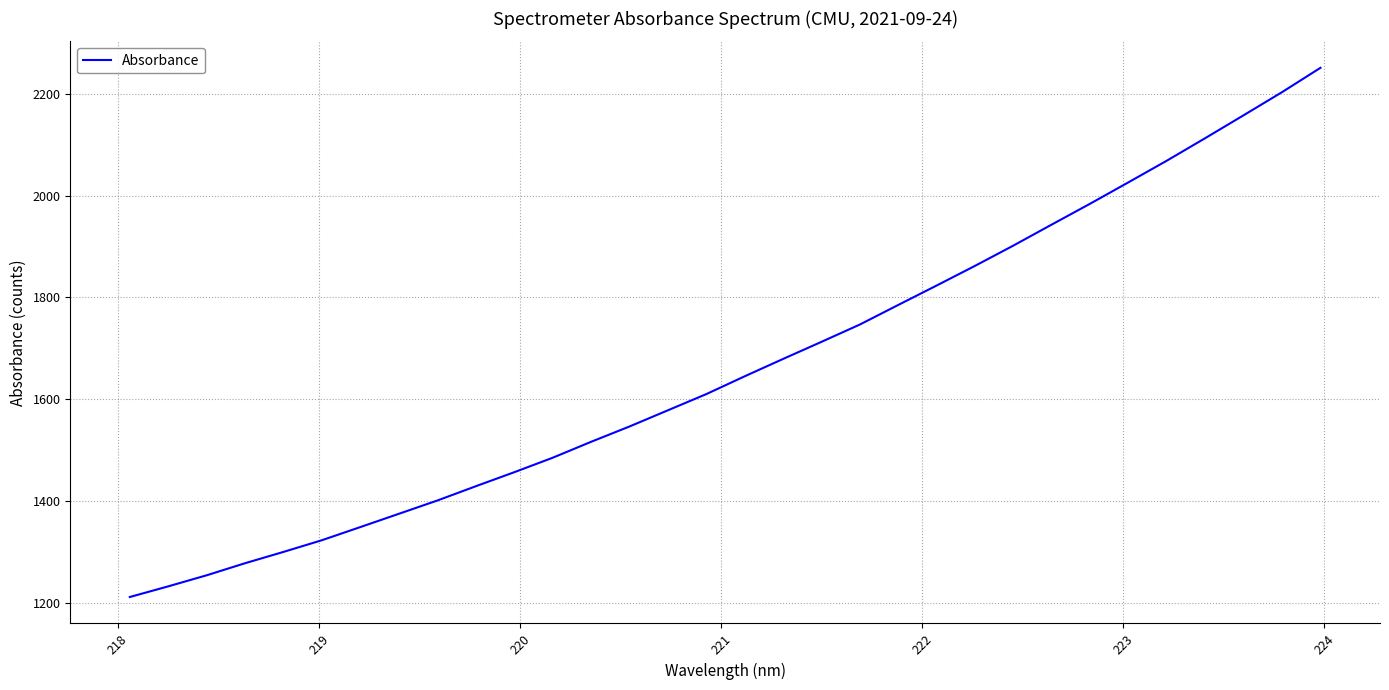

How many values are below 1645?

16